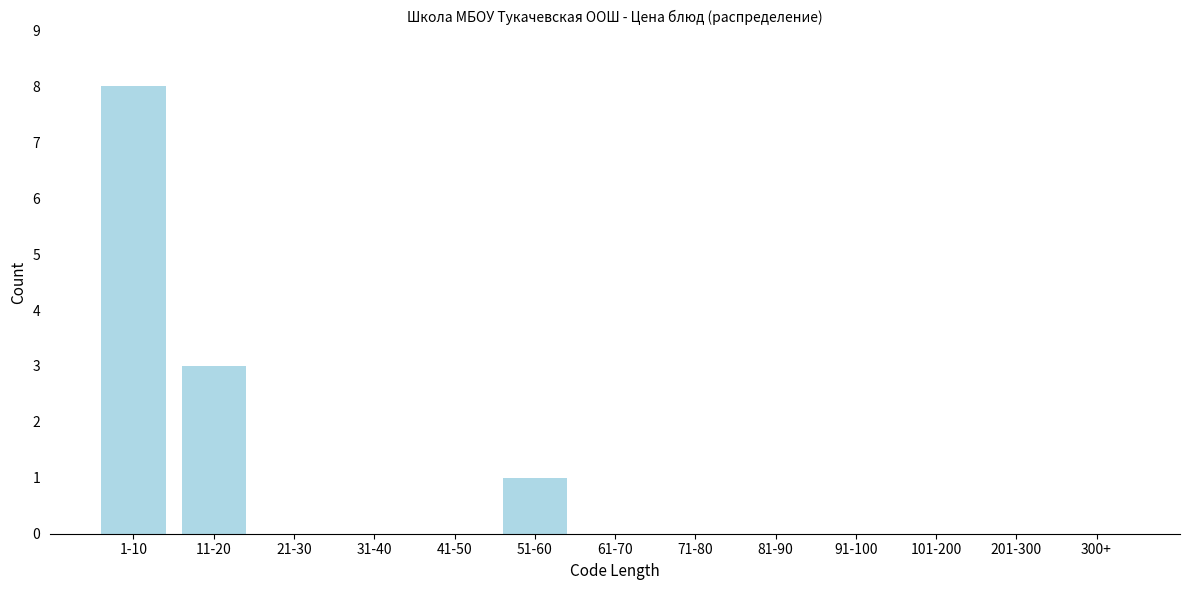

Reading left to right, list all the values displayed in this chart.

1-10=8	11-20=3	21-30=0	31-40=0	41-50=0	51-60=1	61-70=0	71-80=0	81-90=0	91-100=0	101-200=0	201-300=0	300+=0